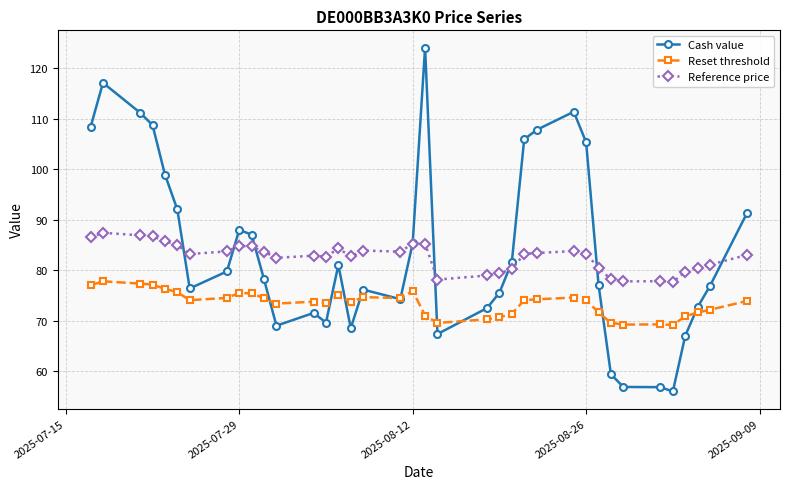

After their last crossing, which series has the higher values: Cash value or Reset threshold?

Cash value